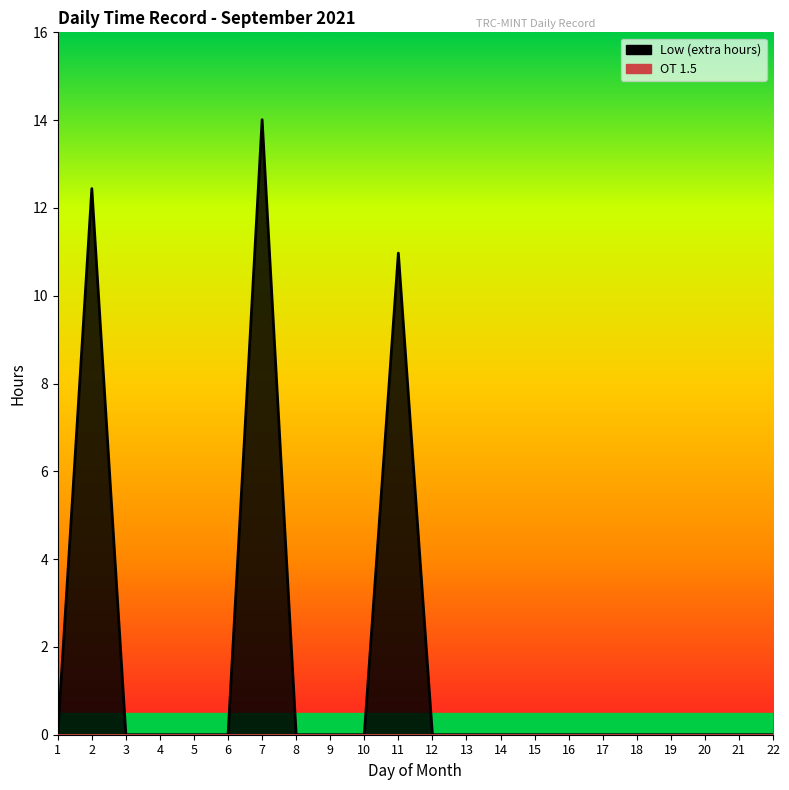

Reading left to right, transcribe all the data shown in this chart.

0.0	12.4	0.0	0.0	0.0	0.0	14.0	0.0	0.0	0.0	11.0	0.0	0.0	0.0	0.0	0.0	0.0	0.0	0.0	0.0	0.0	0.0